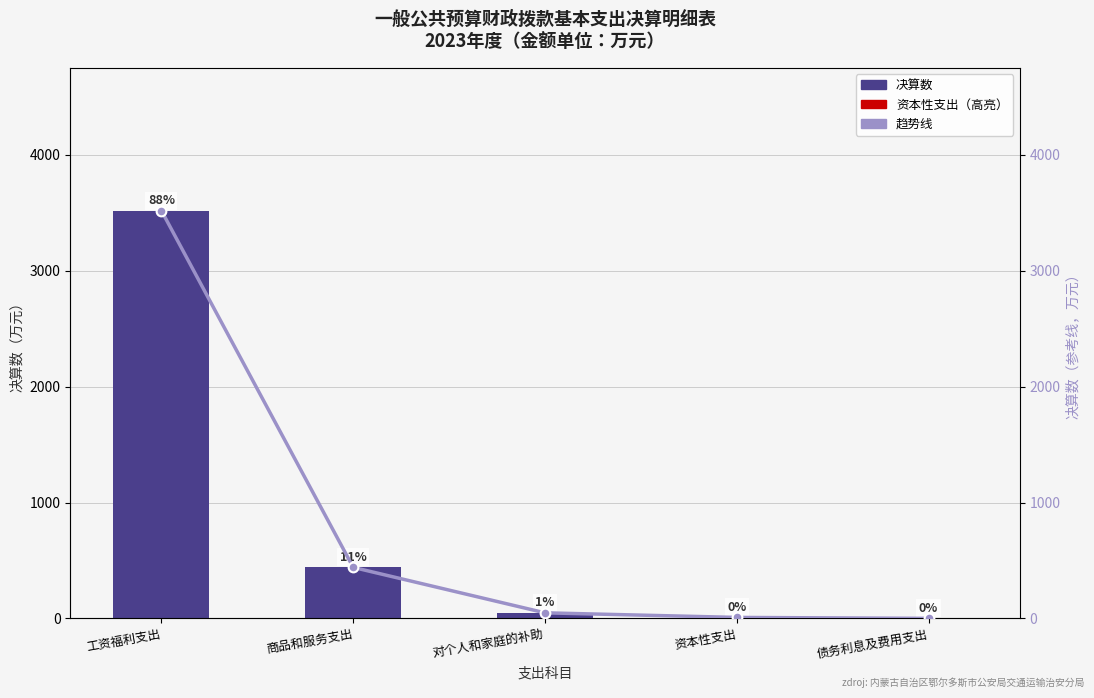

Rank the series at 工资福利支出 from lowest to highest value.

决算数, 趋势线